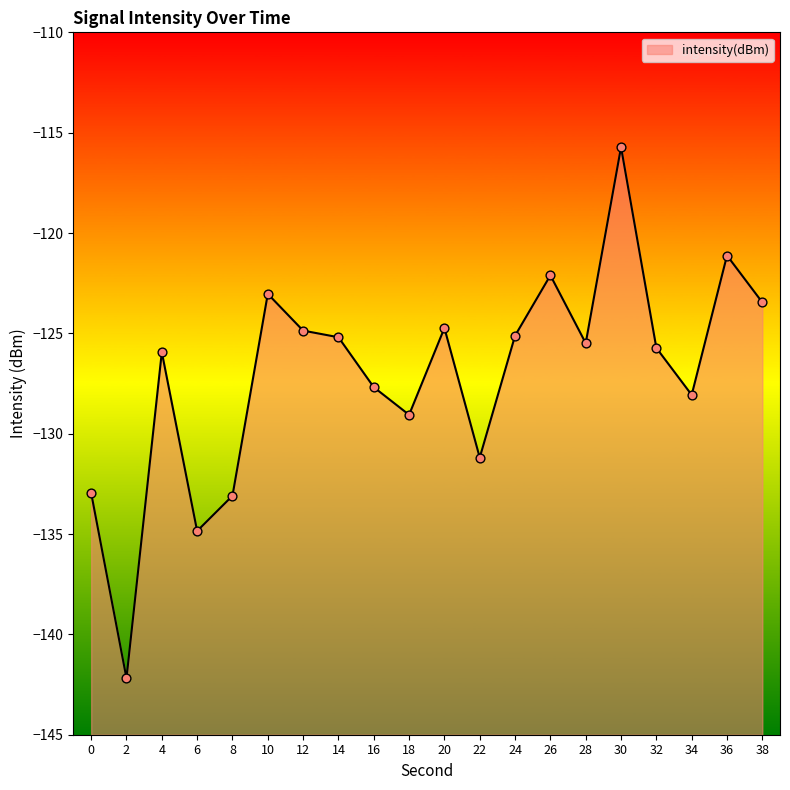

Between 24 and 2, which is larger?

24